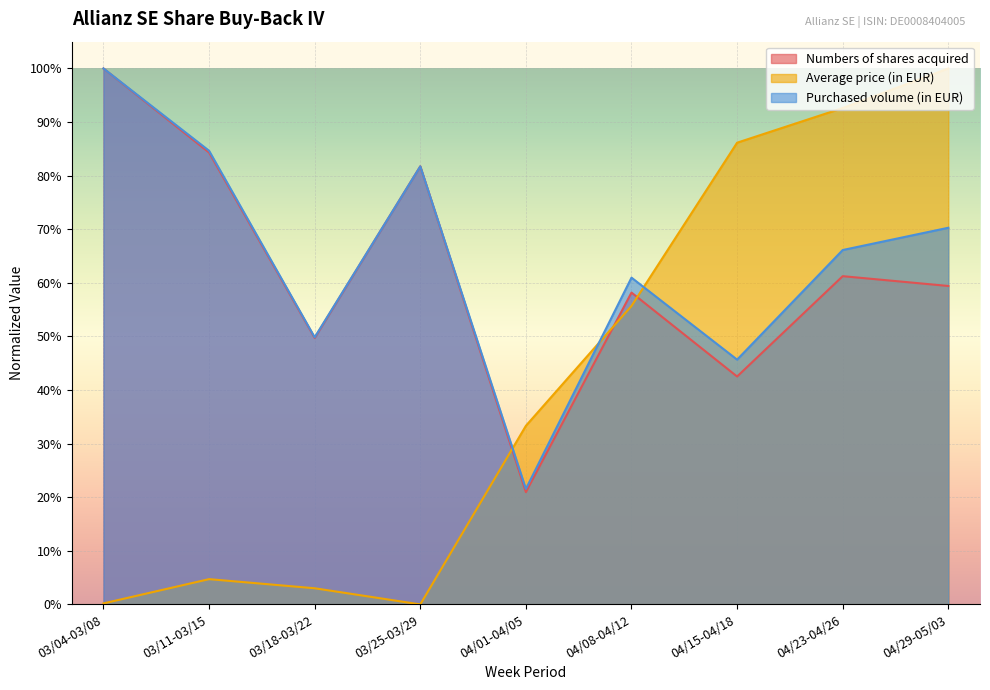

Reading right to left, what are all the values shown in this chart?

Numbers of shares acquired: 04/29-05/03=0.6	04/23-04/26=0.6	04/15-04/18=0.4	04/08-04/12=0.6	04/01-04/05=0.2	03/25-03/29=0.8	03/18-03/22=0.5	03/11-03/15=0.8	03/04-03/08=1.0
Average price (in EUR): 04/29-05/03=1.0	04/23-04/26=0.9	04/15-04/18=0.9	04/08-04/12=0.6	04/01-04/05=0.3	03/25-03/29=0.0	03/18-03/22=0.0	03/11-03/15=0.0	03/04-03/08=0.0
Purchased volume (in EUR): 04/29-05/03=0.7	04/23-04/26=0.7	04/15-04/18=0.5	04/08-04/12=0.6	04/01-04/05=0.2	03/25-03/29=0.8	03/18-03/22=0.5	03/11-03/15=0.8	03/04-03/08=1.0